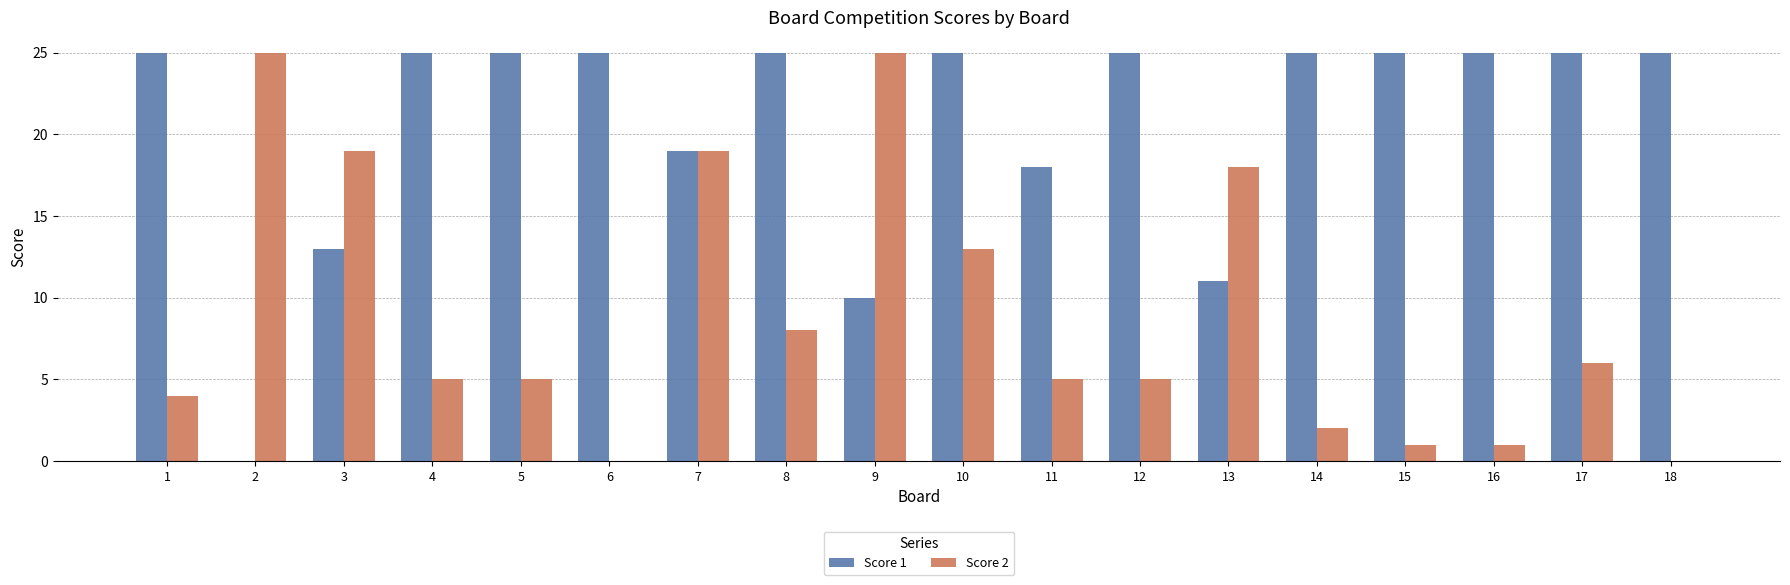

What is the average value of the Score 1 series?

21